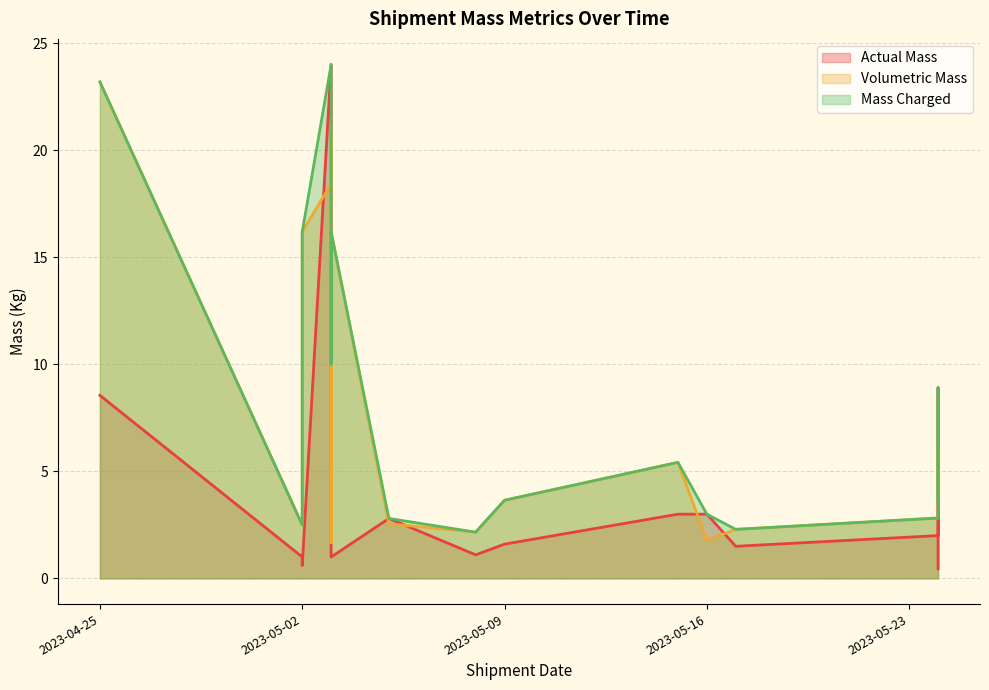

True or false: Volumetric Mass and Actual Mass intersect in this chart.

True